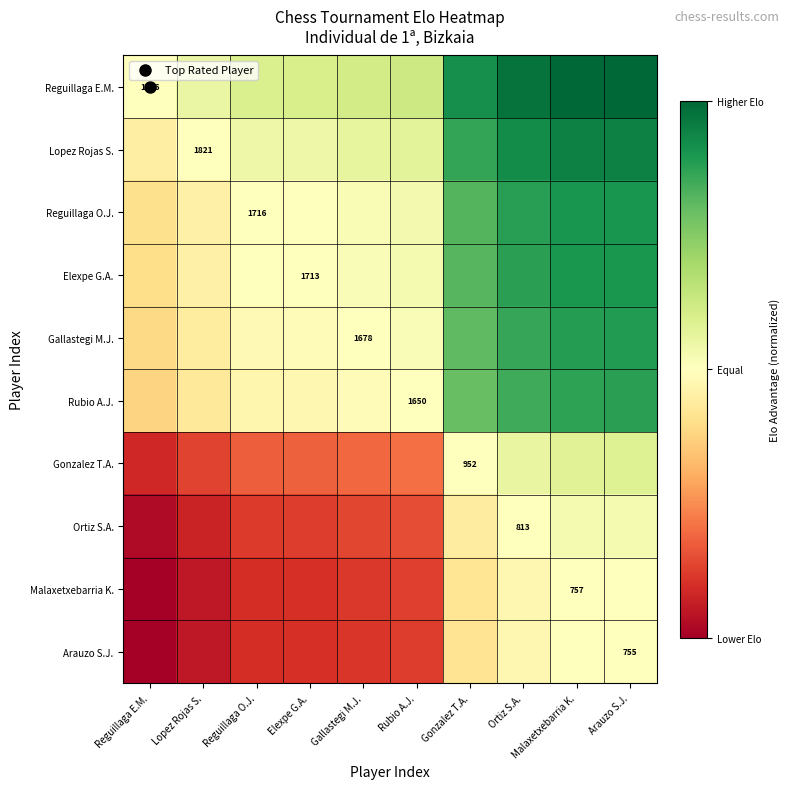

How many categories are shown in the chart?

10